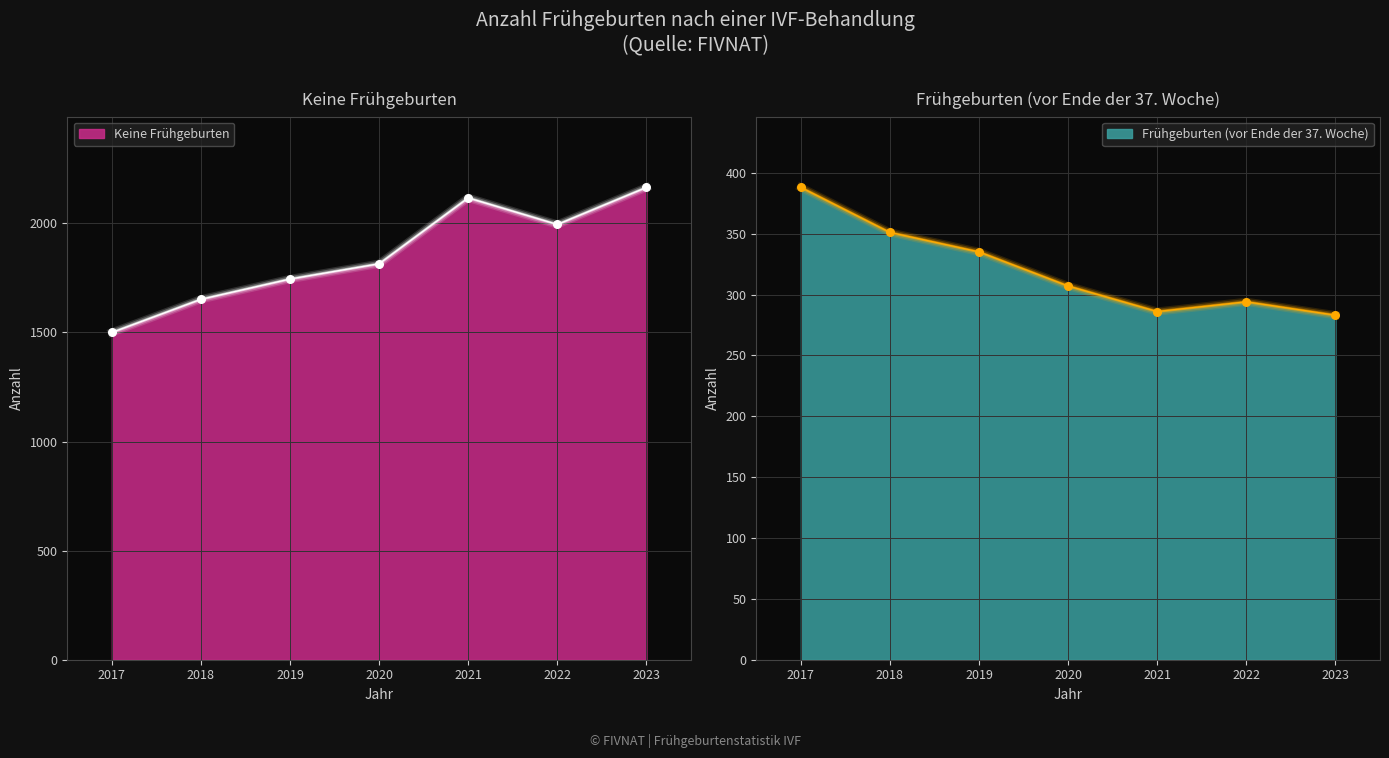

At how many categories does at least one series exceed 766?

7